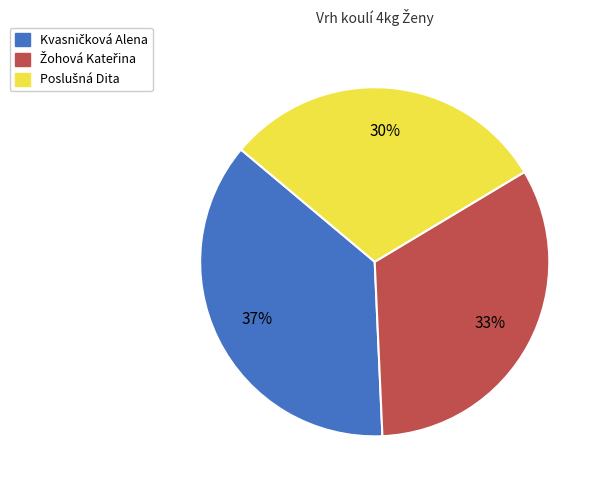

To the nearest percent, what is the average slice percentage?

33%